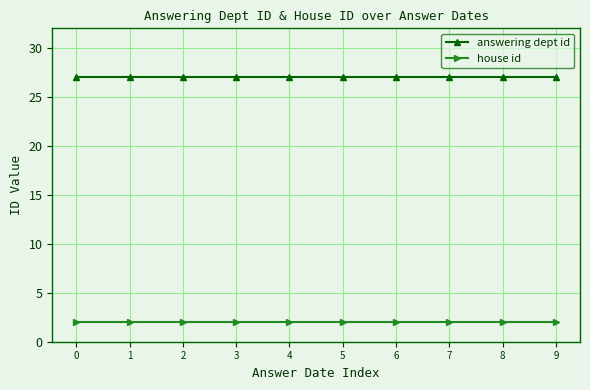

At 9, list the series in order from largest to smallest.

answering dept id, house id